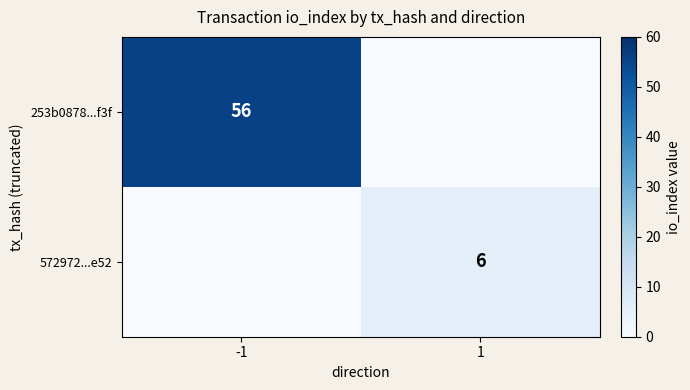

True or false: 572972...e52 has a value of 6 at 1.

True